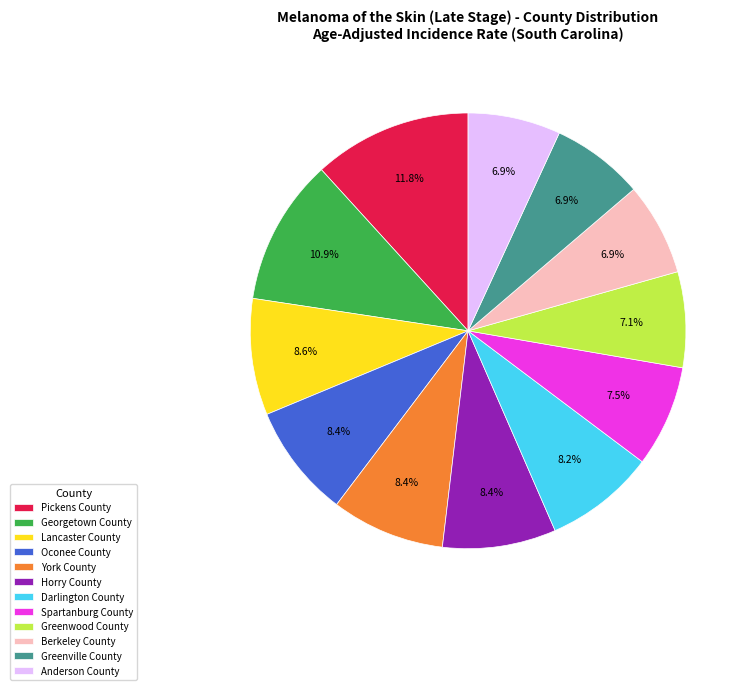

How many slices are in this pie chart?

12